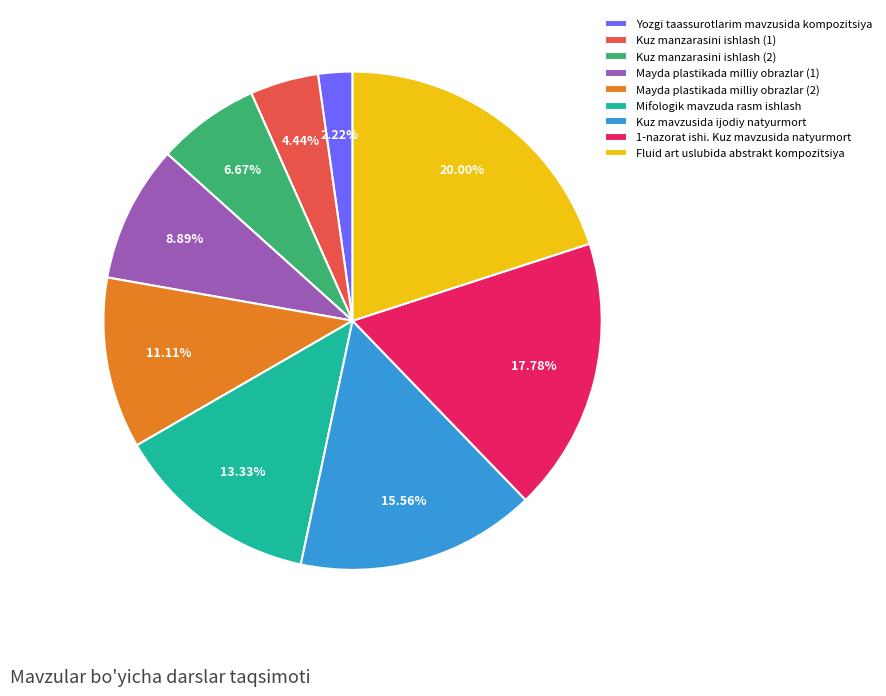

Which slice is the smallest?

Yozgi taassurotlarim mavzusida kompozitsiya